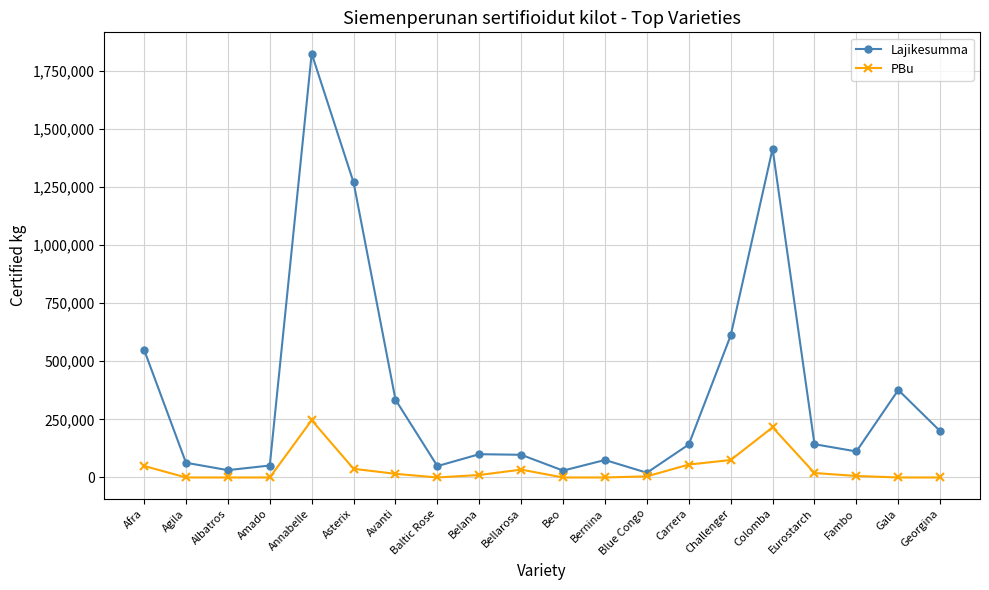

At Belana, list the series in order from largest to smallest.

Lajikesumma, PBu